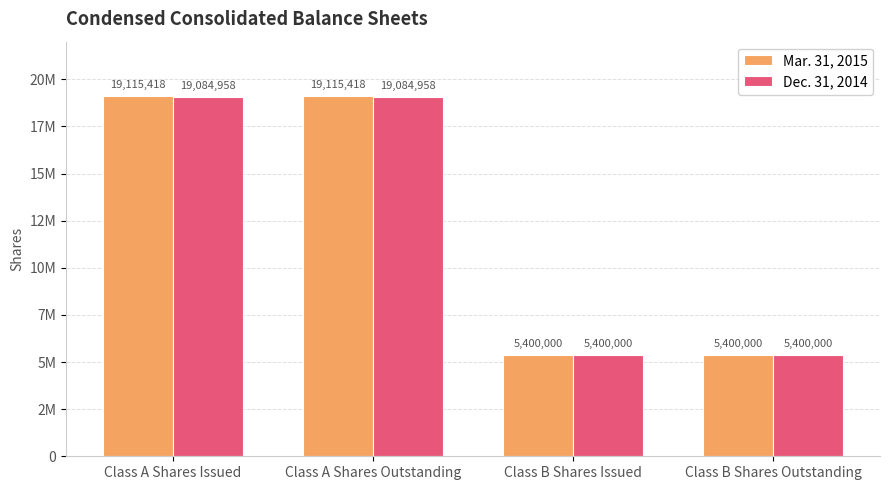

At which label is Mar. 31, 2015 closest to 12257709?

Class A Shares Issued